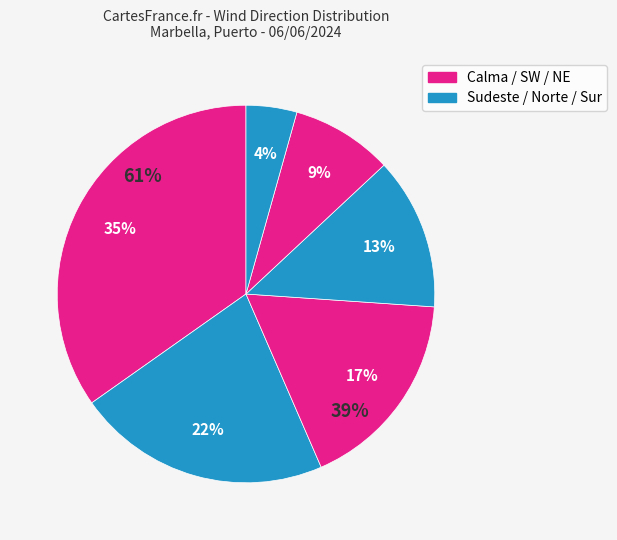

To the nearest percent, what portion does Nordeste represent?

9%